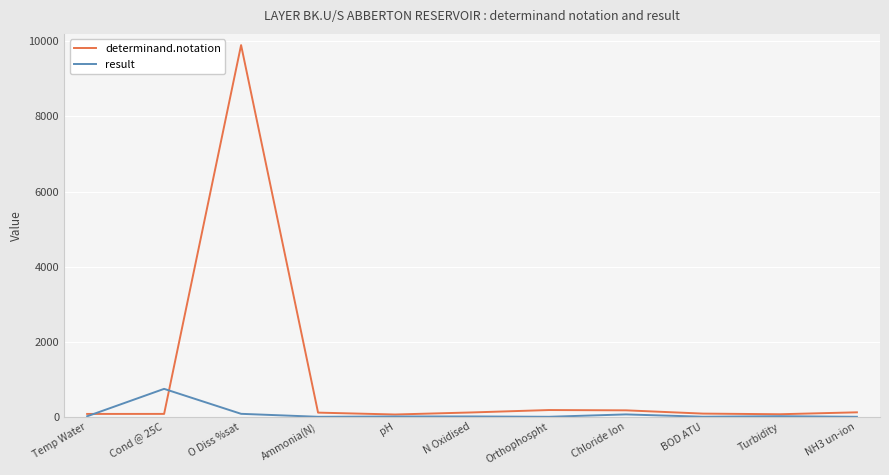

The value of result at NH3 un-ion is 0.0. True or false?

True